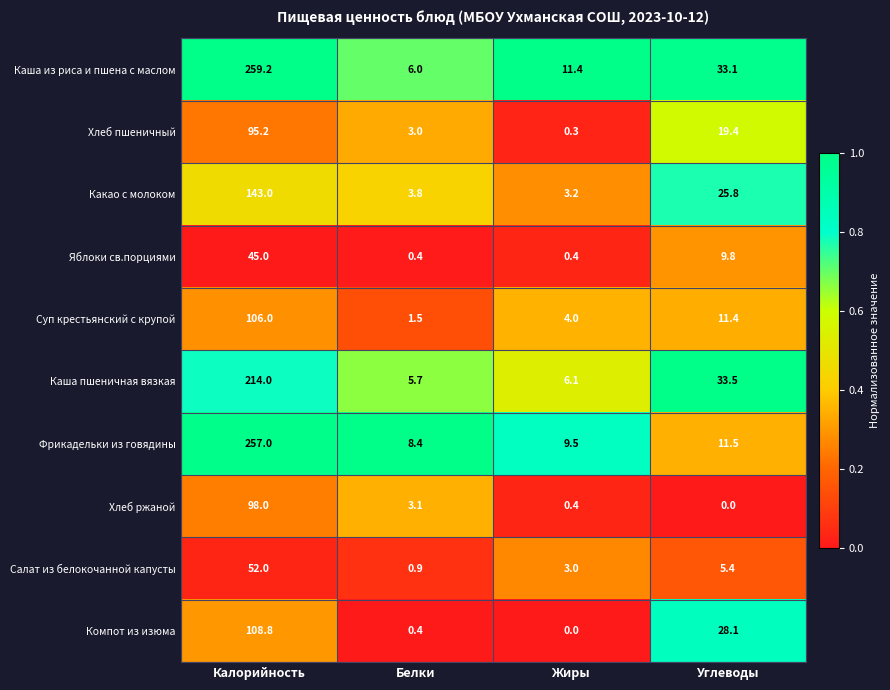

At Калорийность, list the series in order from largest to smallest.

Каша из риса и пшена с маслом, Фрикадельки из говядины, Каша пшеничная вязкая, Какао с молоком, Компот из изюма, Суп крестьянский с крупой, Хлеб ржаной, Хлеб пшеничный, Салат из белокочанной капусты, Яблоки св.порциями